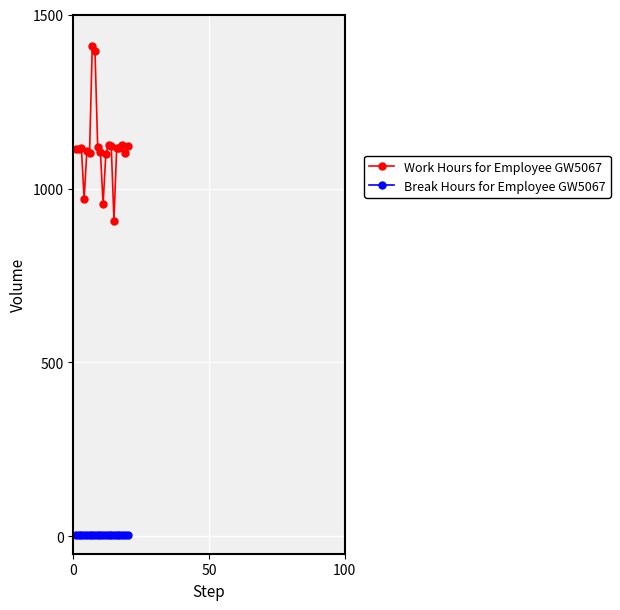

Which series has the largest range (max minus min)?

Work Hours for Employee GW5067